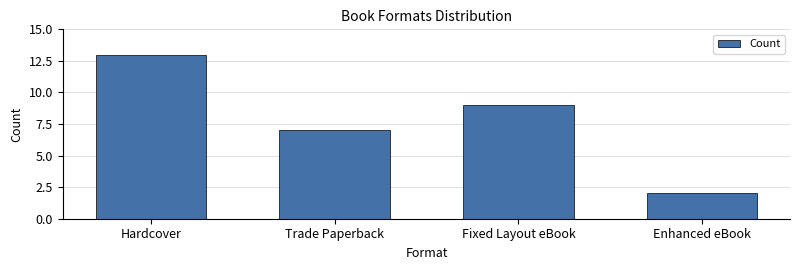

Rank the categories by value from highest to lowest.

Hardcover, Fixed Layout eBook, Trade Paperback, Enhanced eBook